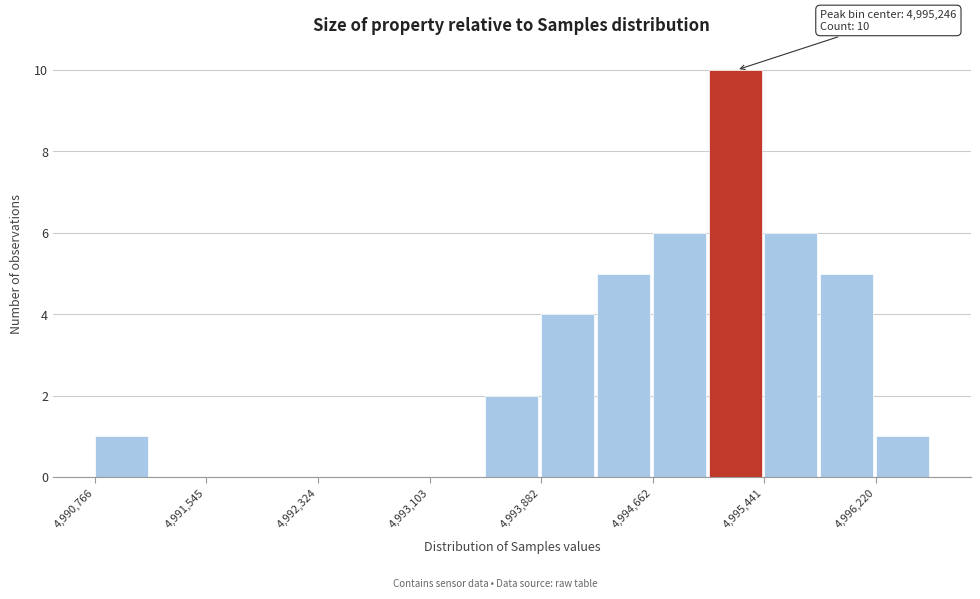

Around what value on the x-axis is the tallest bar? Give the approximate position of its centre, as read against the axis.

4995200